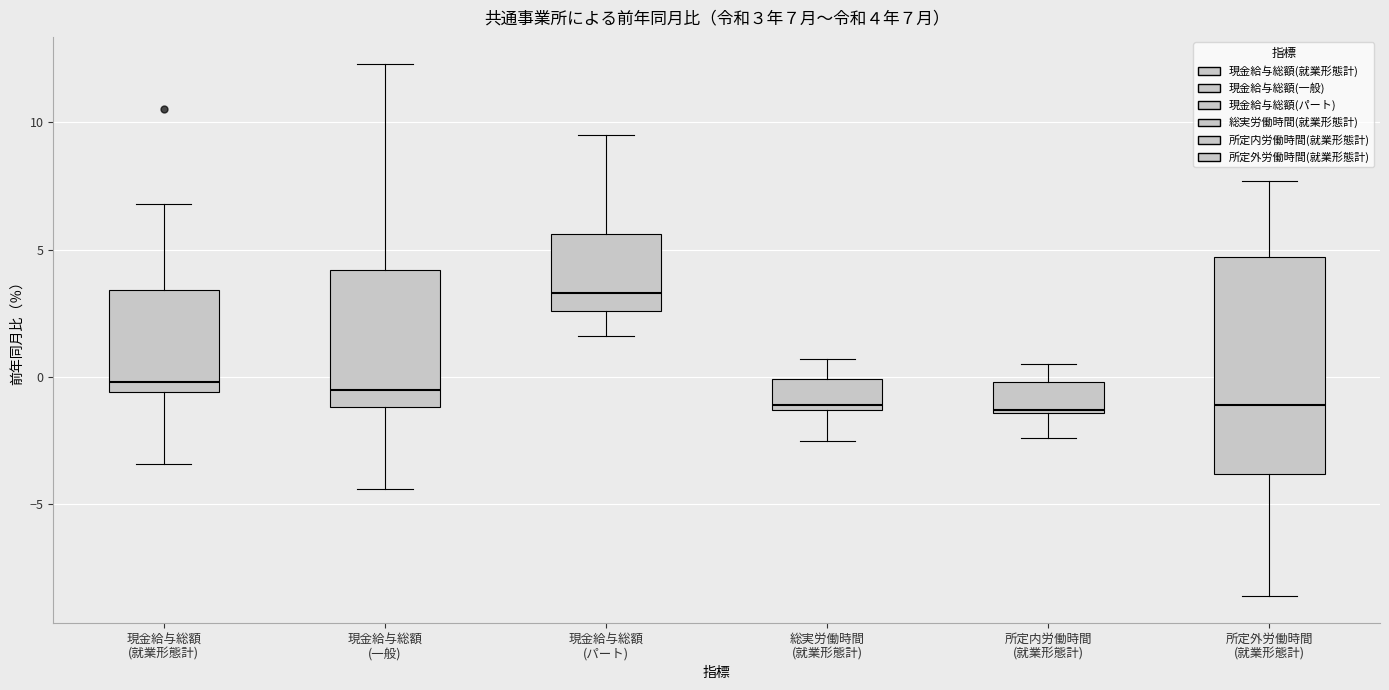

Which box is the tallest, from its lower edge to its upper edge?

所定外労働時間 (就業形態計)